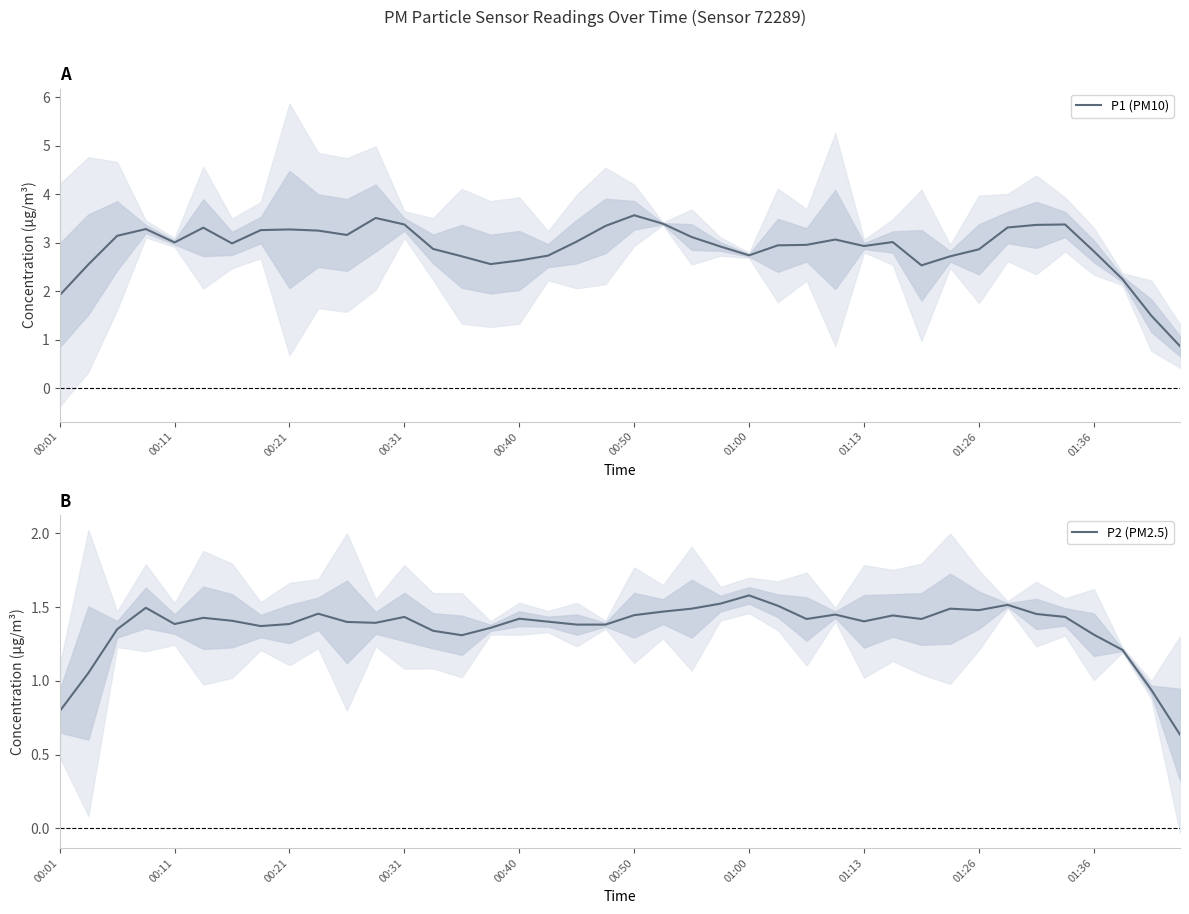

What is the total value across all series at 29?

4.5